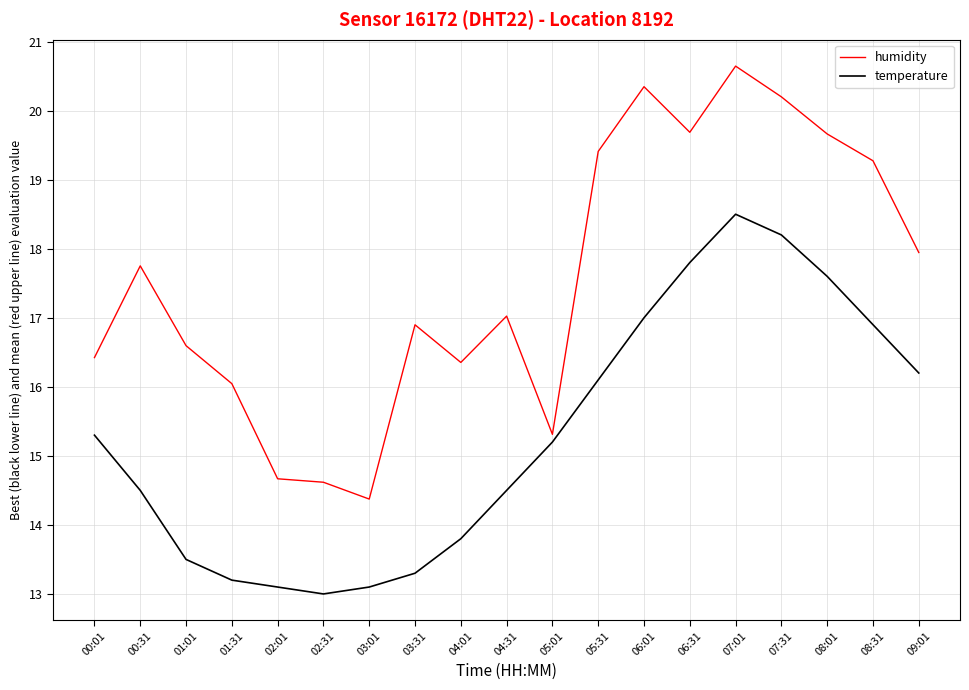

Rank the series at 02:01 from highest to lowest value.

humidity, temperature